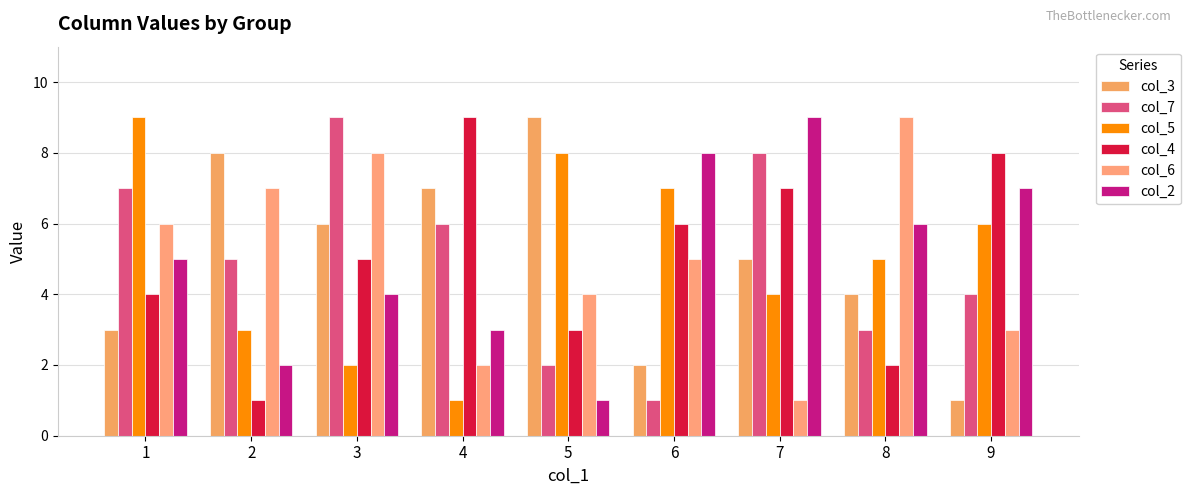

Rank the series at 7 from highest to lowest value.

col_2, col_7, col_4, col_3, col_5, col_6